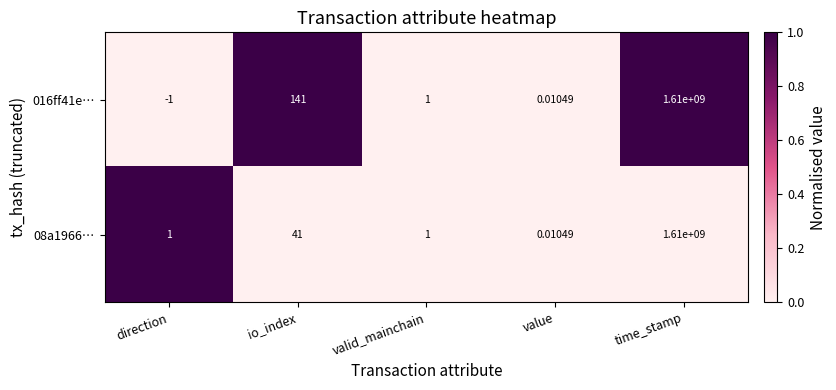

Which label corresponds to the largest value in the chart?

time_stamp